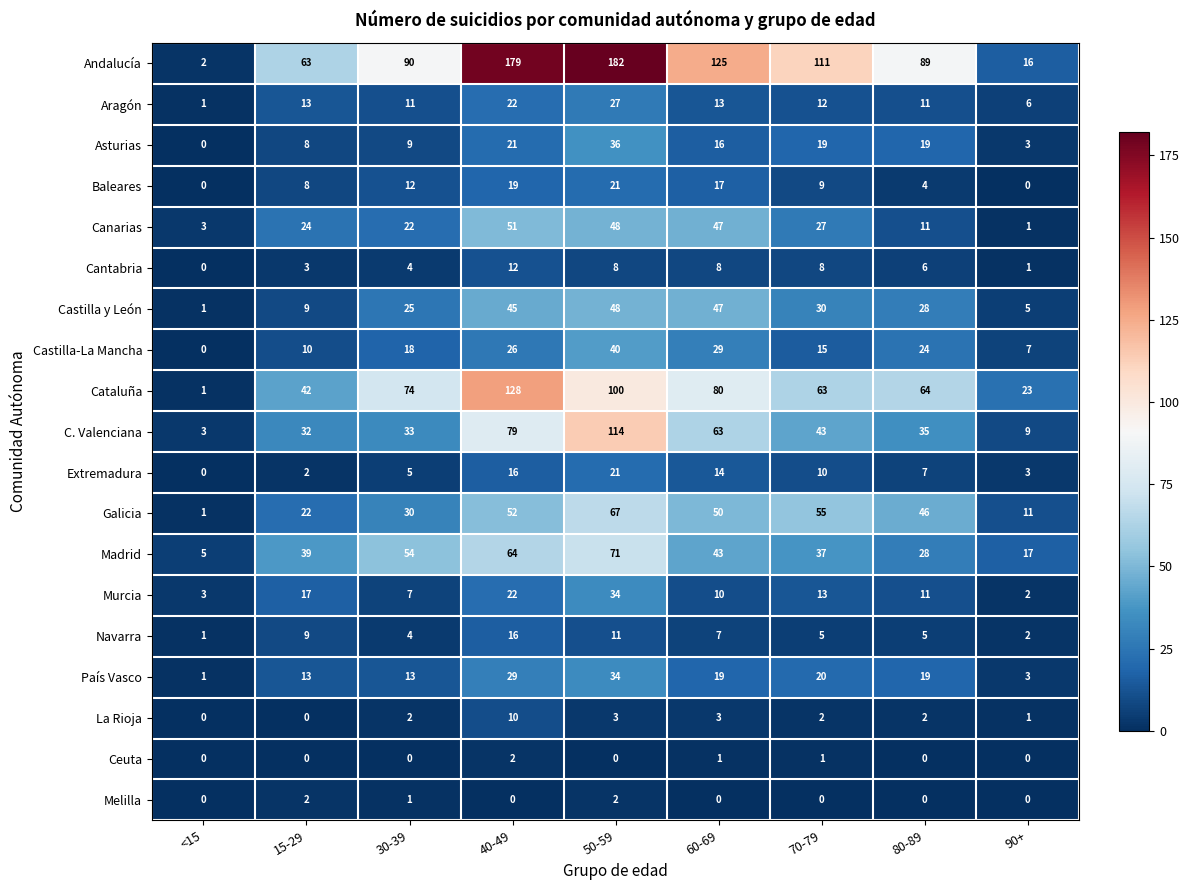

What is the average value of the Castilla y León series?

26